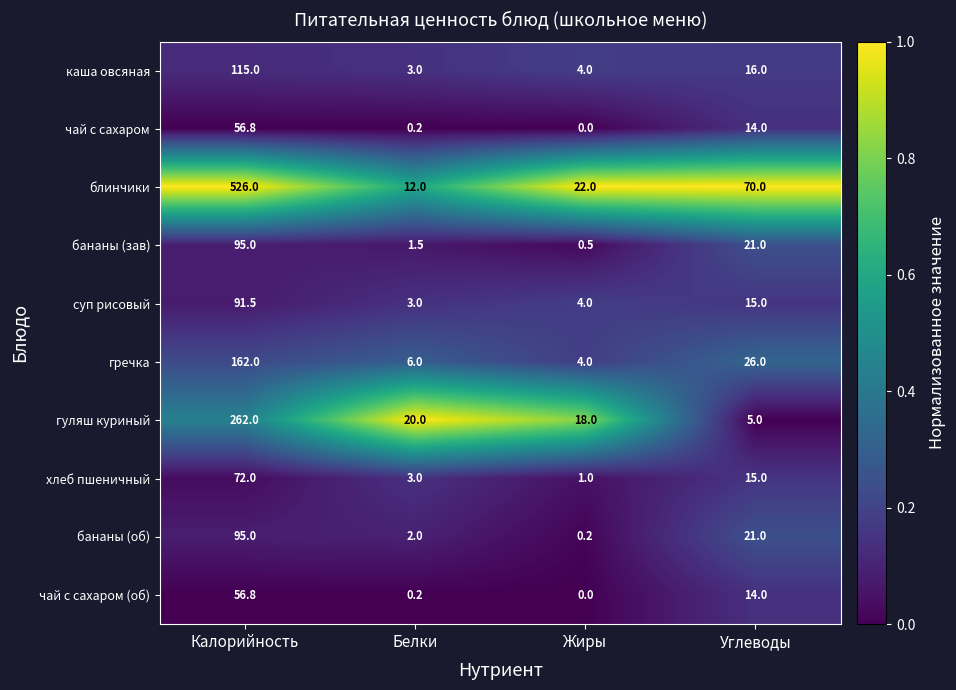

The суп рисовый series shows 0.9 at Белки. True or false?

False